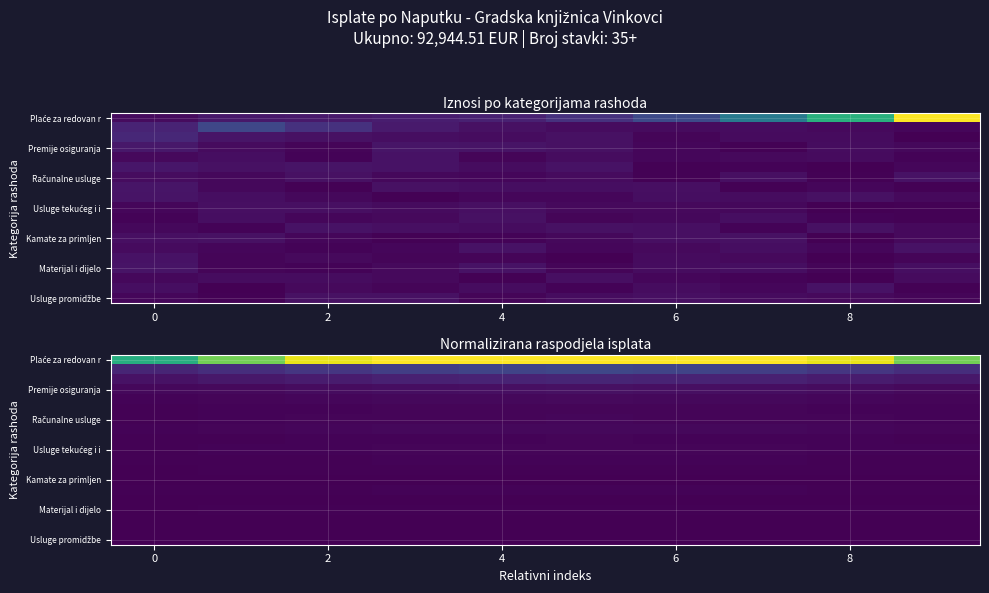

Which series changed the most between 0 and 2?

Plaće za redovan r